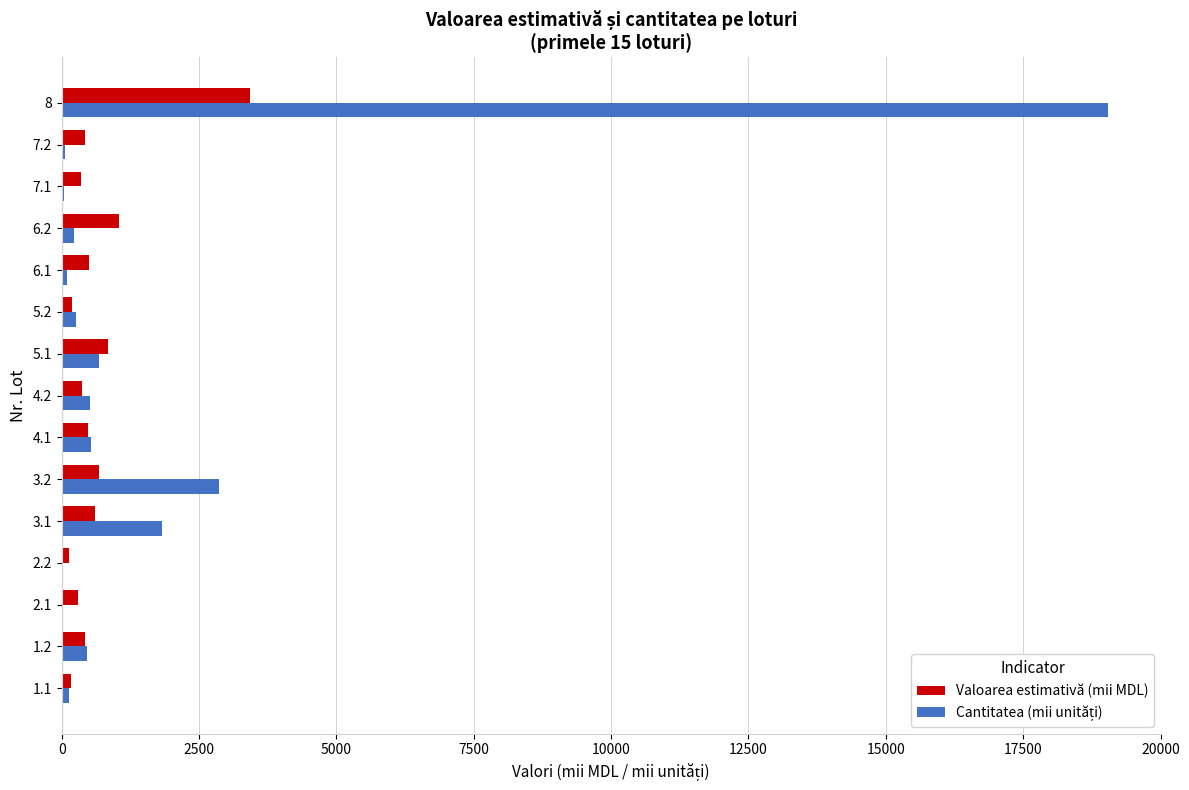

What is the maximum value shown in the chart?

19050.8